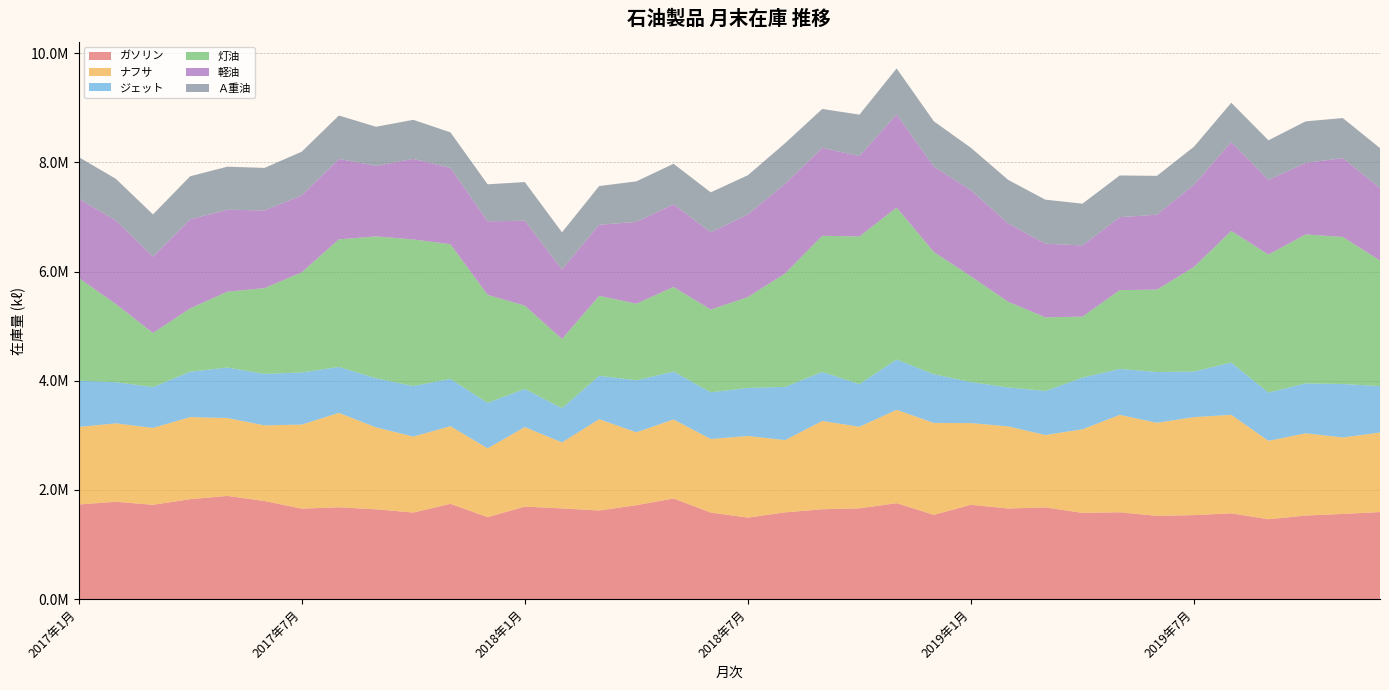

Reading left to right, what are all the values shown in this chart?

ガソリン: 1733878	1782954	1727907	1831455	1890167	1796903	1656987	1682339	1644990	1585525	1745620	1501180	1694626	1661472	1623130	1720386	1844422	1585736	1493257	1589224	1646101	1663308	1757800	1543686	1727937	1659456	1680292	1579357	1590879	1525602	1538787	1571435	1463130	1530687	1560408	1594265
ナフサ: 1419877	1437012	1408275	1503021	1427237	1385953	1540083	1729610	1501308	1392020	1422381	1261555	1456930	1209479	1673053	1335318	1446740	1347500	1495093	1324101	1617558	1493985	1710233	1683364	1496753	1504834	1325619	1532048	1784628	1704895	1795359	1804781	1436325	1506981	1401362	1457267
ジェット: 848318	753907	748731	831265	925581	943158	955354	841972	899891	925853	866189	832572	700046	626720	795087	953241	877239	855832	880838	975138	898612	782737	921734	892701	751562	714304	807126	946917	842826	930122	834927	958631	884220	914334	979098	850646
灯油: 1882529	1432951	989738	1159476	1388932	1571432	1834108	2336714	2598376	2685765	2467144	1978515	1525224	1266924	1464617	1403226	1550261	1516443	1664565	2077629	2493408	2704082	2782698	2241277	1935866	1568394	1349668	1116339	1442402	1509101	1916916	2410242	2528005	2728473	2694039	2300430
軽油: 1449879	1531423	1401082	1632076	1501488	1423157	1408991	1473301	1292879	1476013	1399517	1348120	1554102	1275654	1302426	1497660	1514339	1414992	1513544	1642225	1611730	1472108	1705741	1562082	1578044	1435525	1348617	1304789	1336608	1373177	1507225	1628428	1367421	1310412	1444563	1328561
Ａ重油: 765229	762172	772289	789669	788648	779415	801562	795722	716202	715656	650473	677288	709775	679587	709119	743065	742662	731885	718621	744384	712573	759565	844020	830981	776822	797779	806371	765527	763865	711550	696767	720172	726015	762188	733589	731248